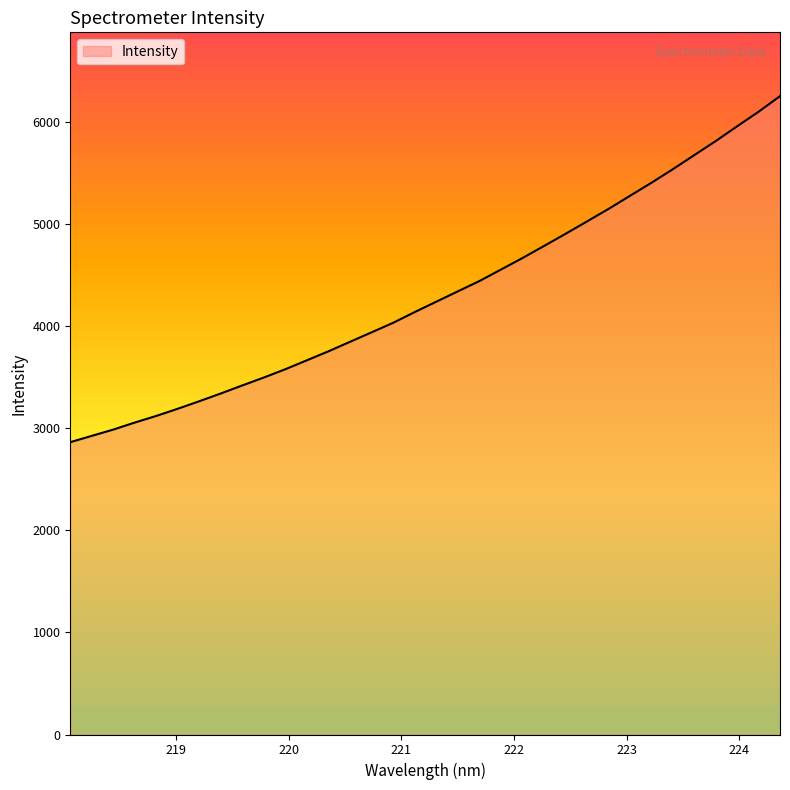

Which has a higher value, 219.3979 or 218.8244?

219.3979